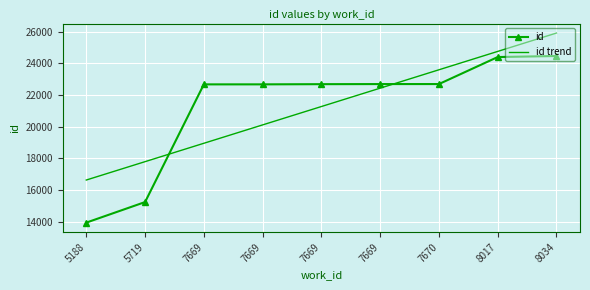

At which category does the chart reach its minimum across all series?

5188